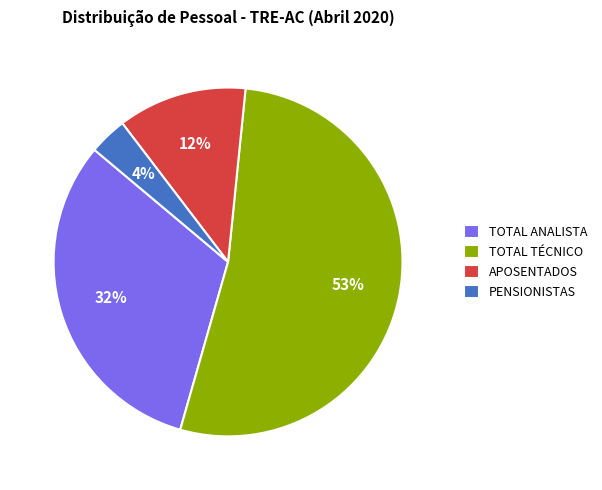

Rank the categories by value from lowest to highest.

PENSIONISTAS, APOSENTADOS, TOTAL ANALISTA, TOTAL TÉCNICO